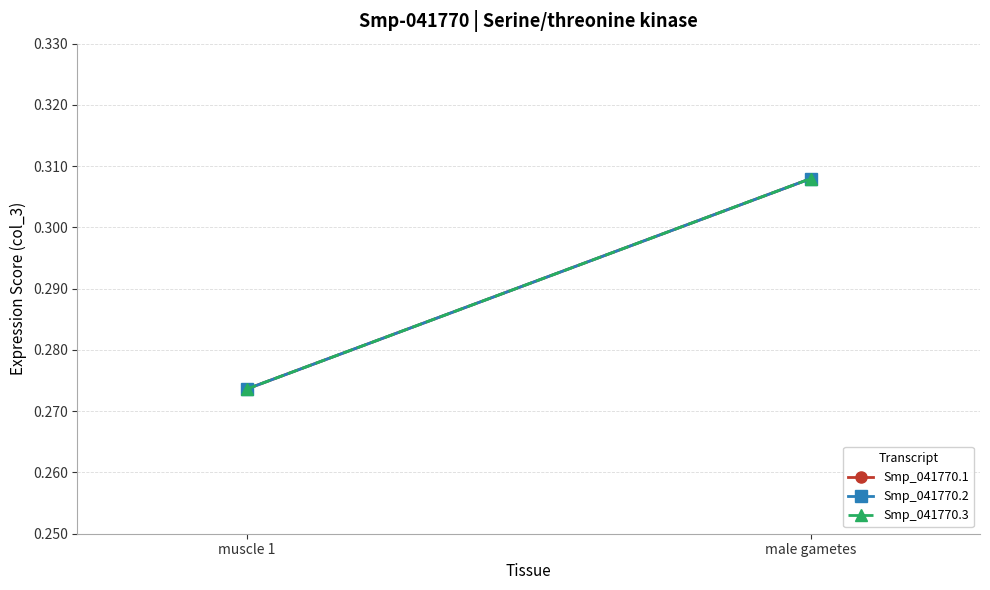

Is it true that Smp_041770.3 equals 0.3 at muscle 1?

True